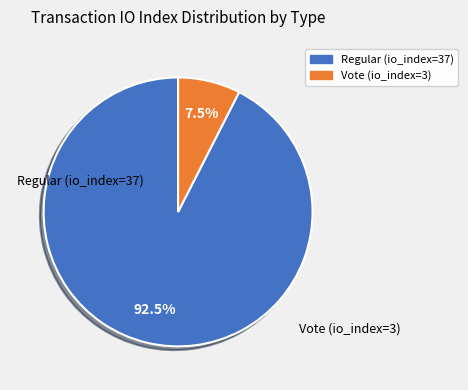

Count the number of slices in the pie.

2